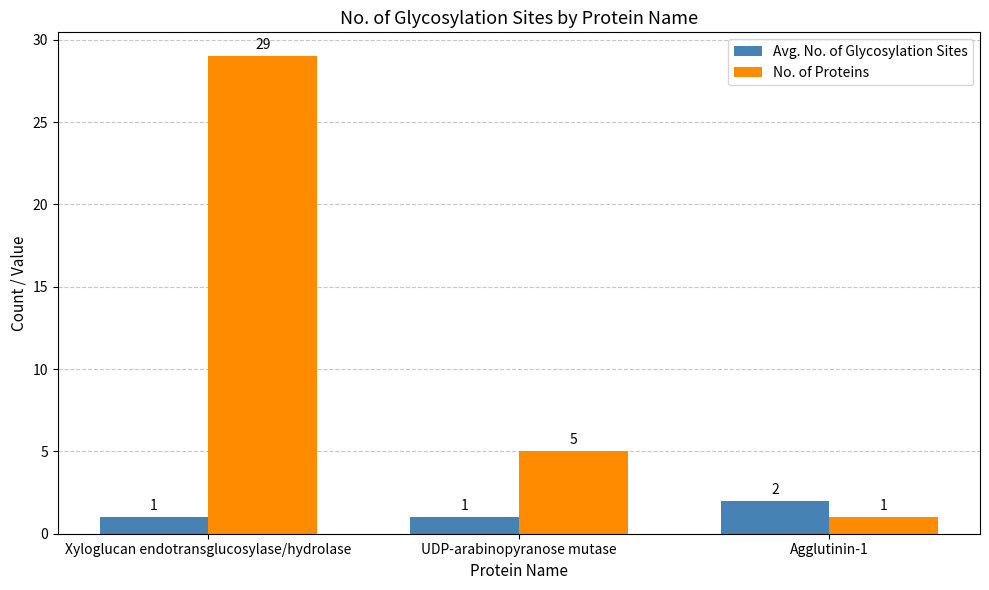

Reading left to right, what are all the values shown in this chart?

Avg. No. of Glycosylation Sites: 1	1	2
No. of Proteins: 29	5	1